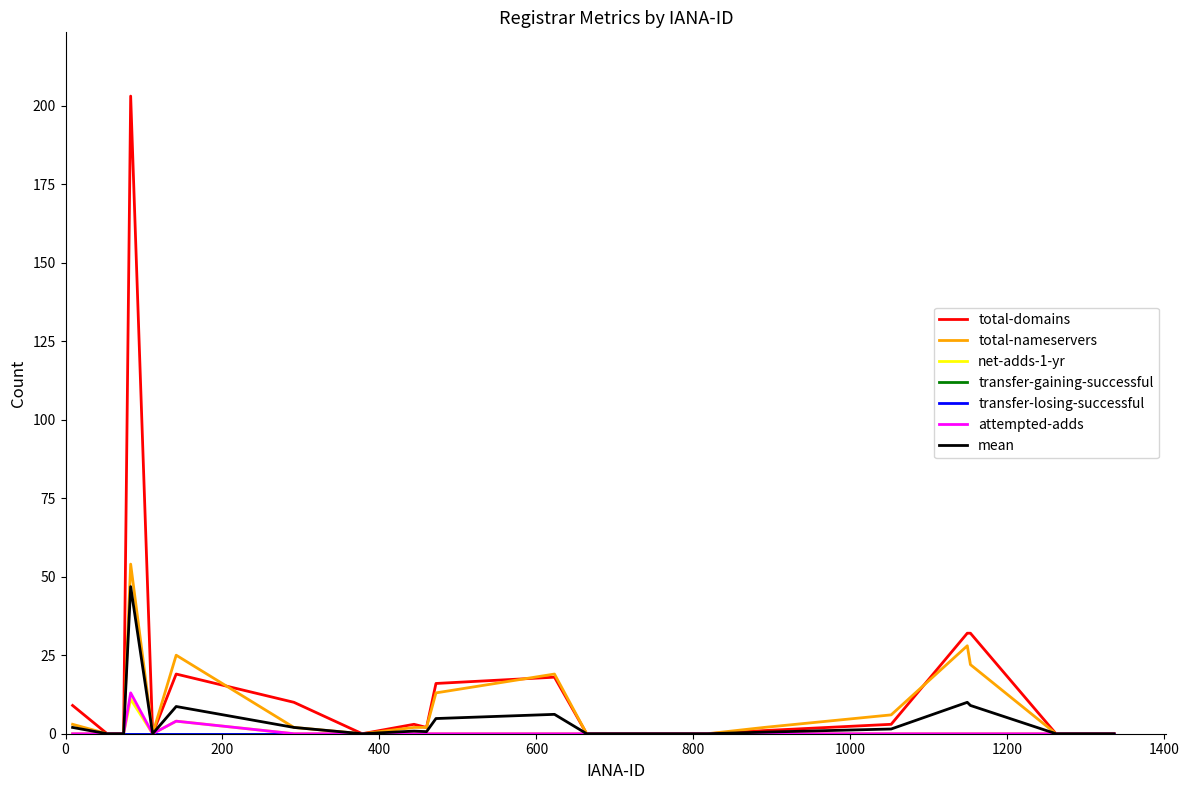

Which series has the largest total across all categories?

total-domains